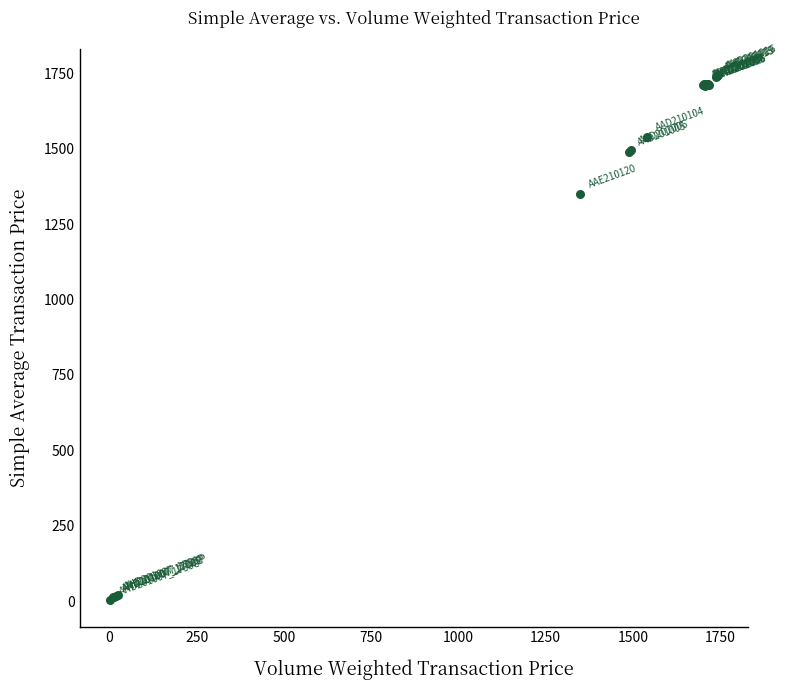

What Y value in the scatter plot is closest to 872?

1348.5